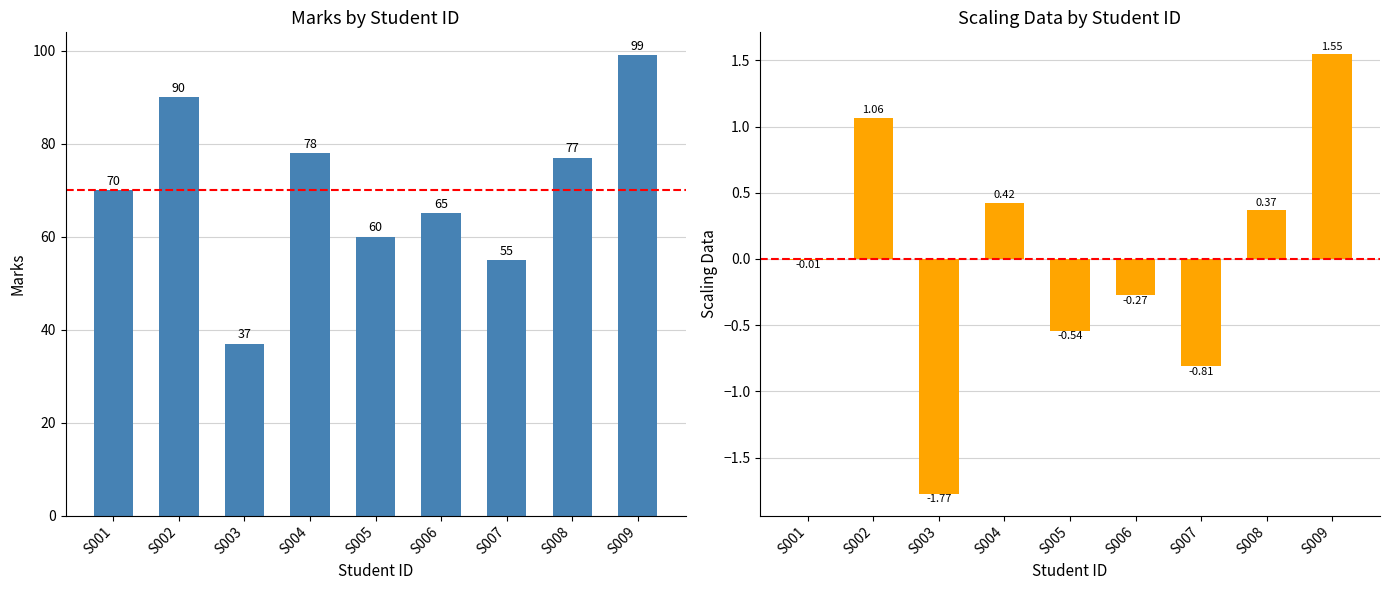

Is the value of Marks at S006 greater than the value of Scaling Data at S009?

Yes